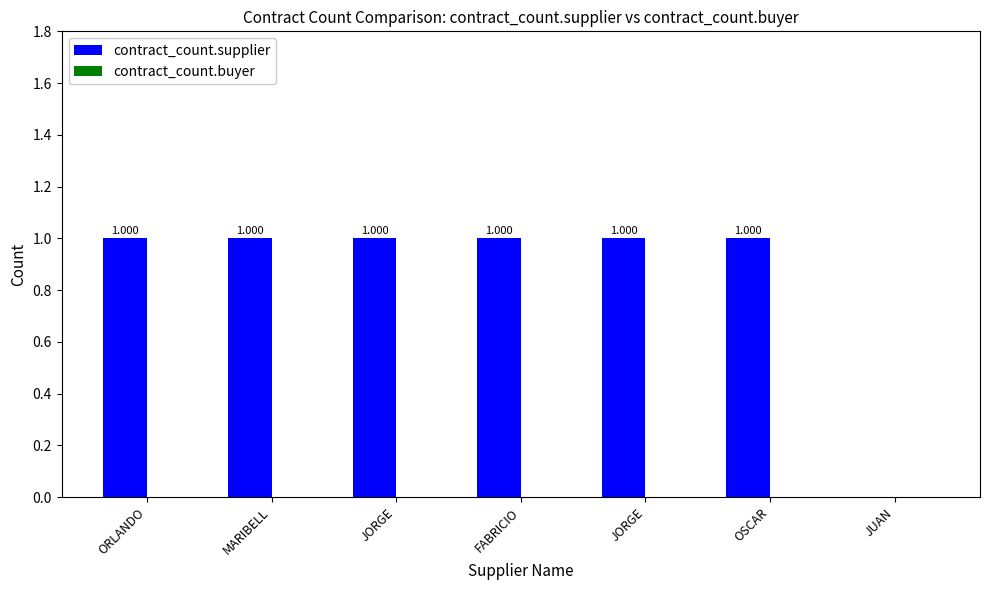

Count the number of categories in the chart.

7